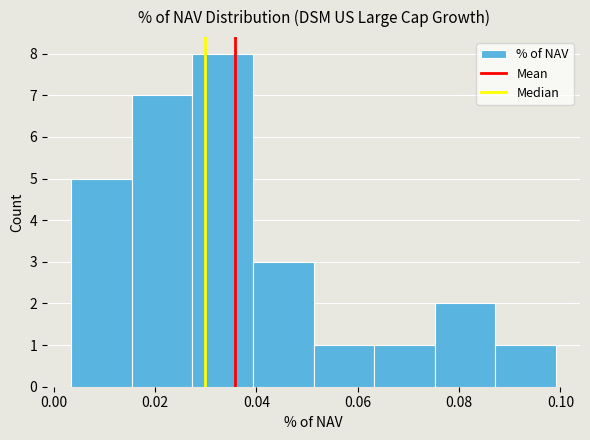

Reading left to right, transcribe this chart: for each bar, give the range it covers on the x-axis and its height. Neither the bar edges nor the heights are printed on the chart, so give them approximately, as read against the axes.

0.004 to 0.016: 5
0.016 to 0.028: 7
0.028 to 0.040: 8
0.040 to 0.052: 3
0.052 to 0.064: 1
0.064 to 0.076: 1
0.076 to 0.088: 2
0.088 to 0.100: 1